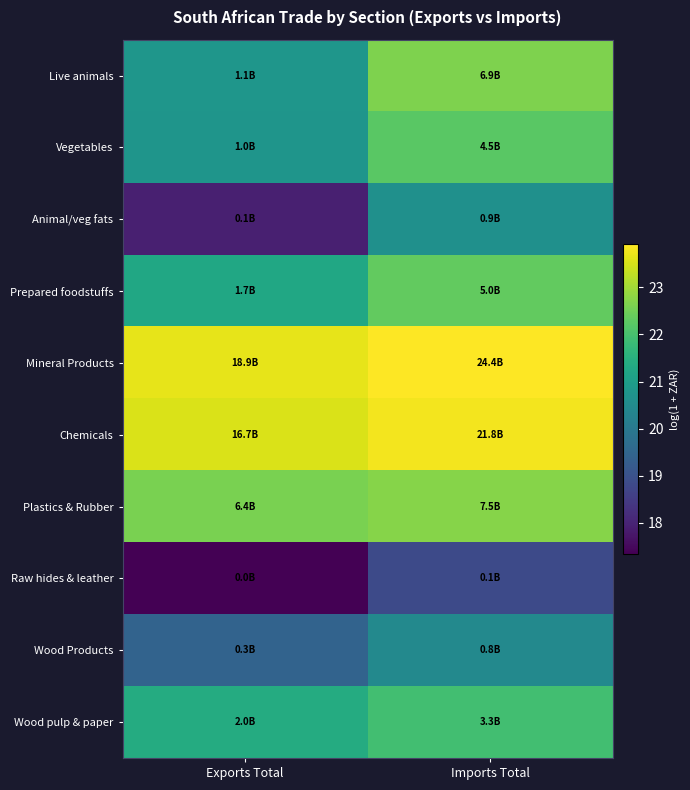

What is the difference between the highest and lowest values at Exports Total?

6.3